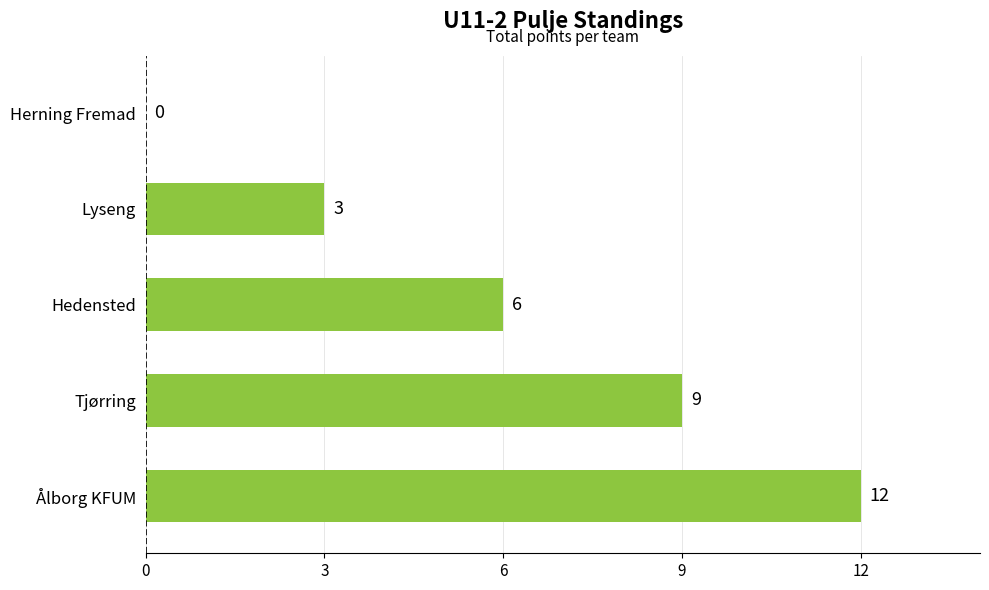

What is the change in value from Tjørring to Herning Fremad?

-9